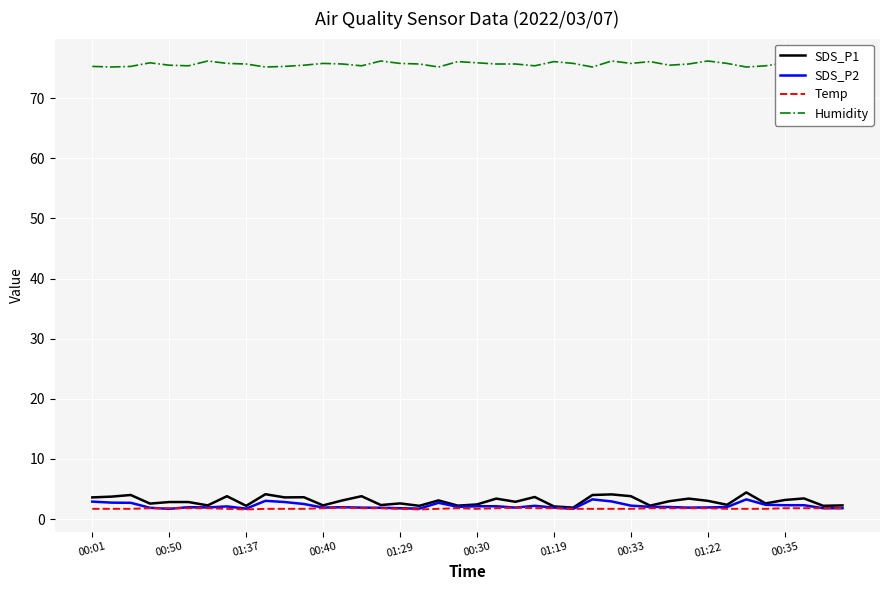

True or false: SDS_P2 and Humidity cross at least once.

False